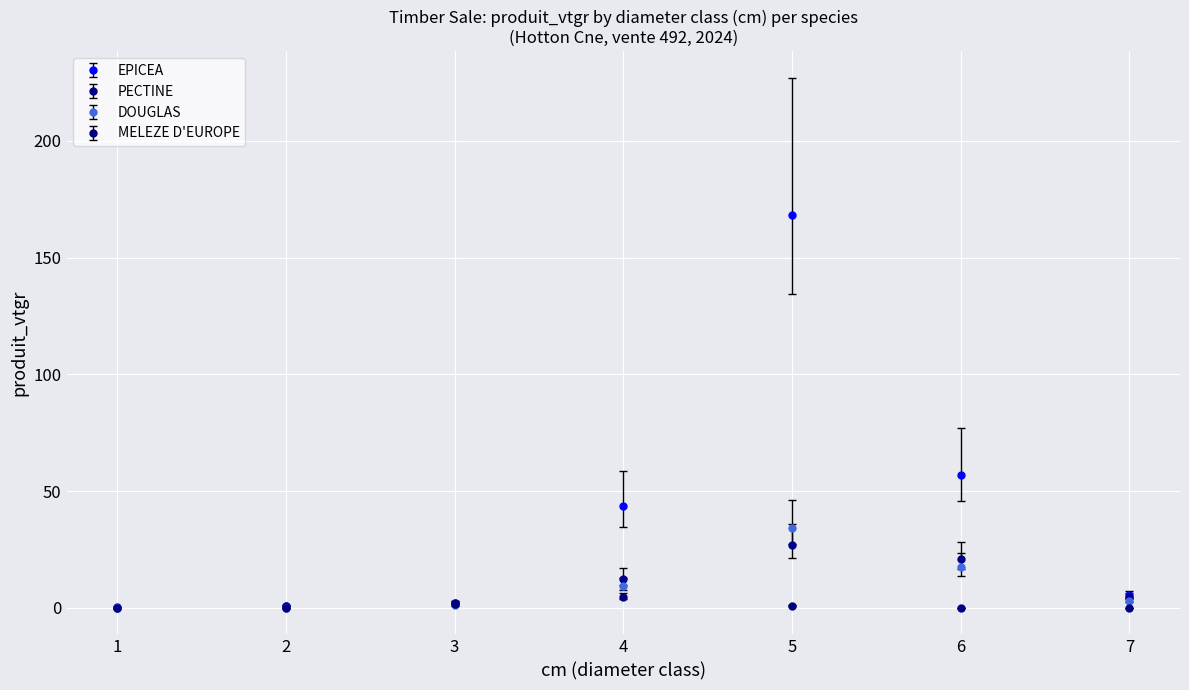

Between 3 and 4, which series saw the biggest shift?

EPICEA